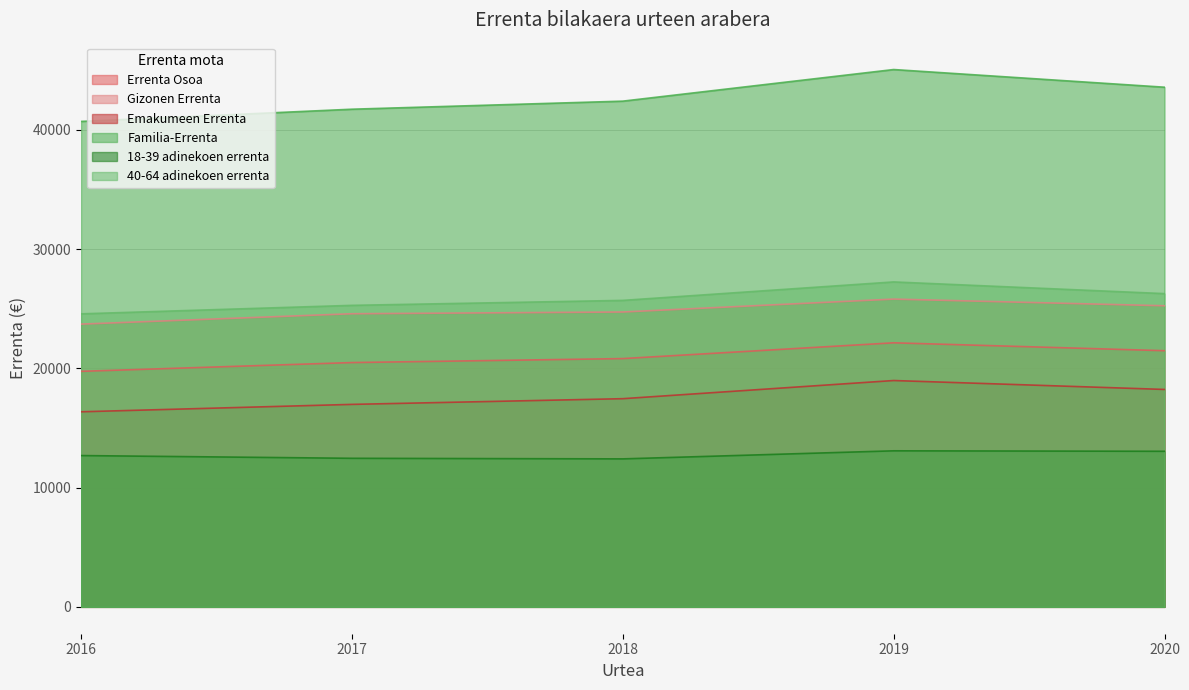

What is the sum of all Errenta Osoa values?

104679